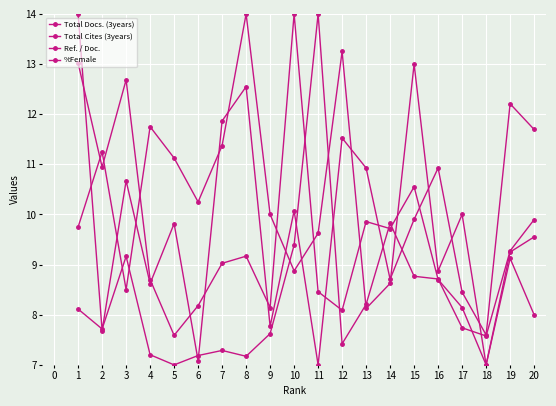

List the series in order of their peak value, lowest first.

Total Docs. (3years), Total Cites (3years), Ref. / Doc., %Female